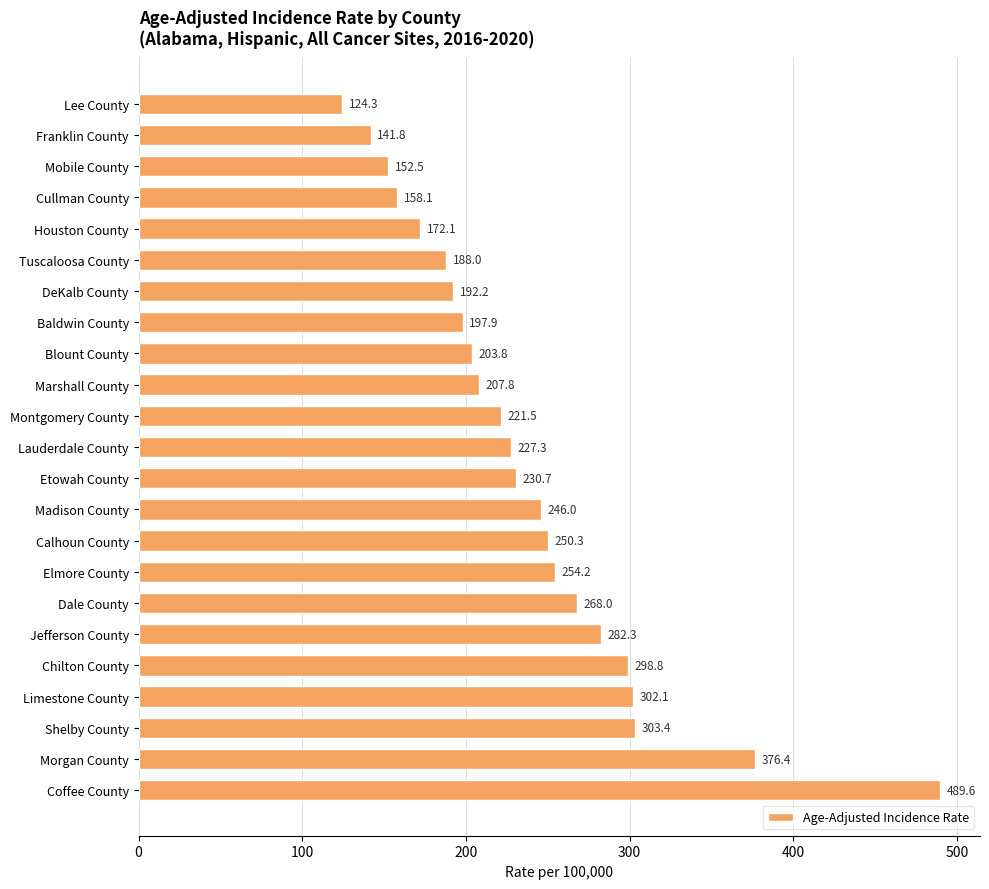

Reading top to bottom, extract all data points from this chart.

124.3	141.8	152.5	158.1	172.1	188.0	192.2	197.9	203.8	207.8	221.5	227.3	230.7	246.0	250.3	254.2	268.0	282.3	298.8	302.1	303.4	376.4	489.6